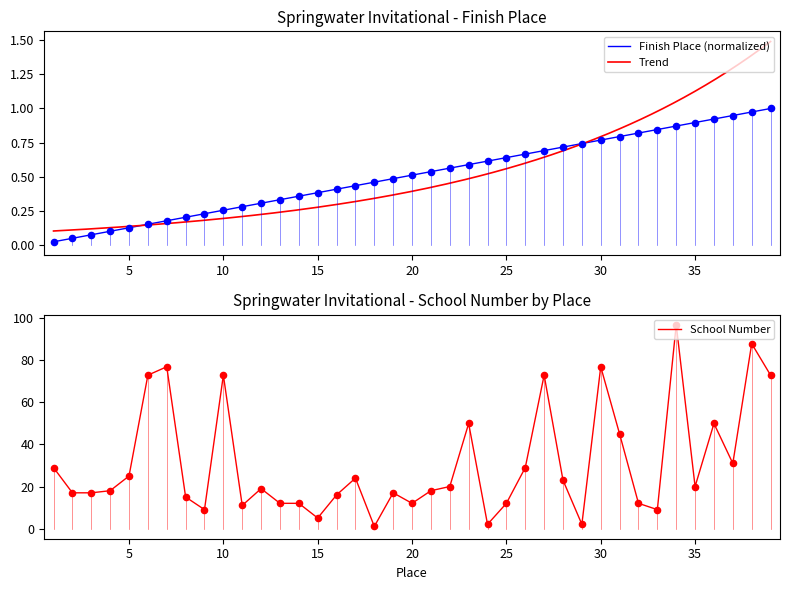

Which series reaches the minimum Y coordinate?

Finish Place